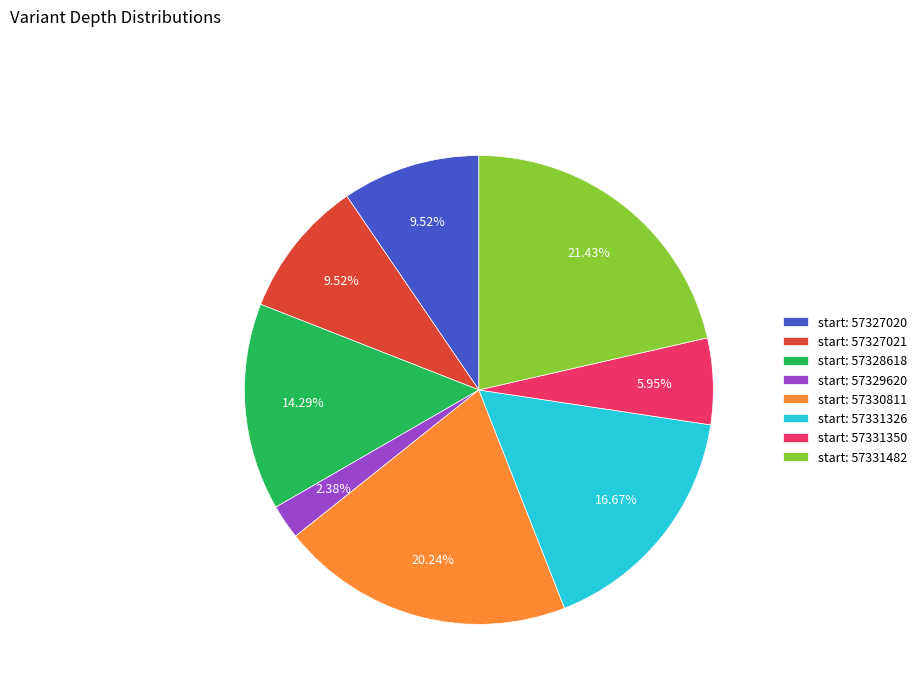

Combined, do start: 57331482 and start: 57329620 account for over 50%?

No